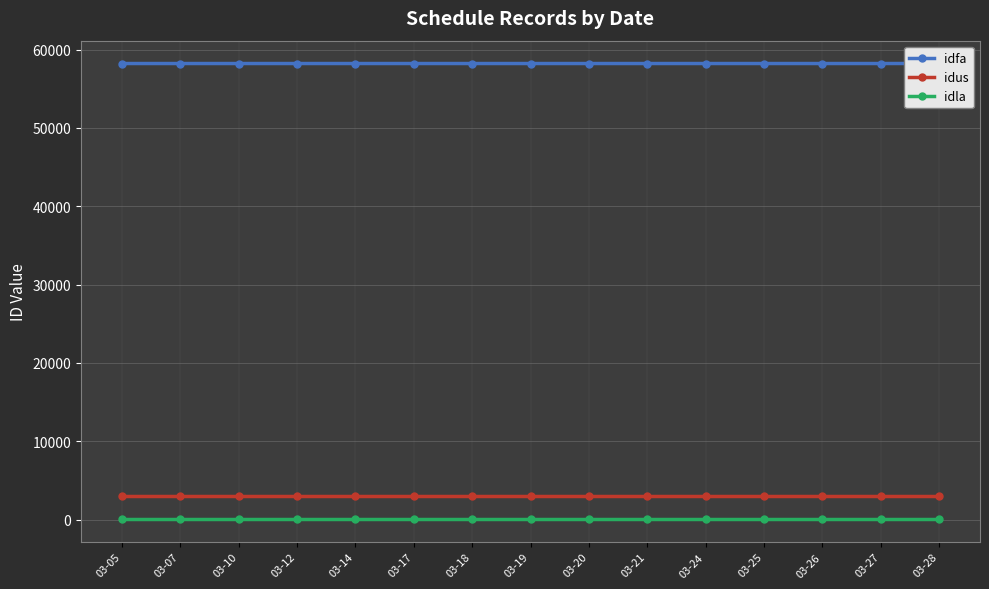

True or false: idla and idfa cross at least once.

False